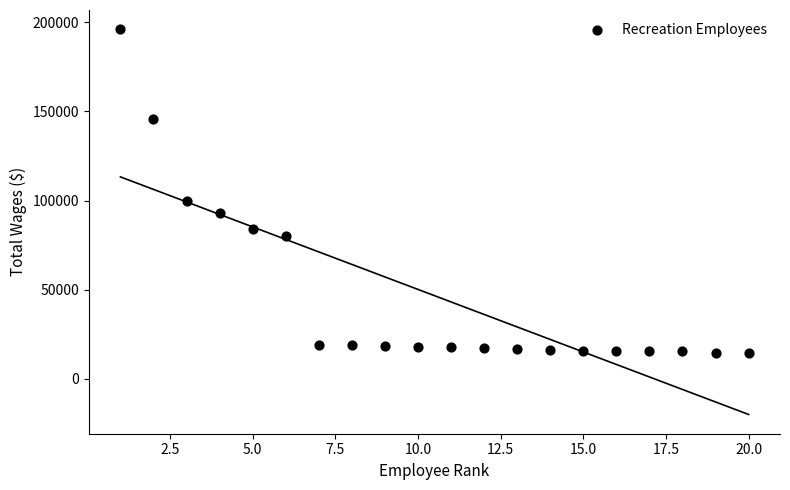

What is the range of Y values (max minus min)?

181917